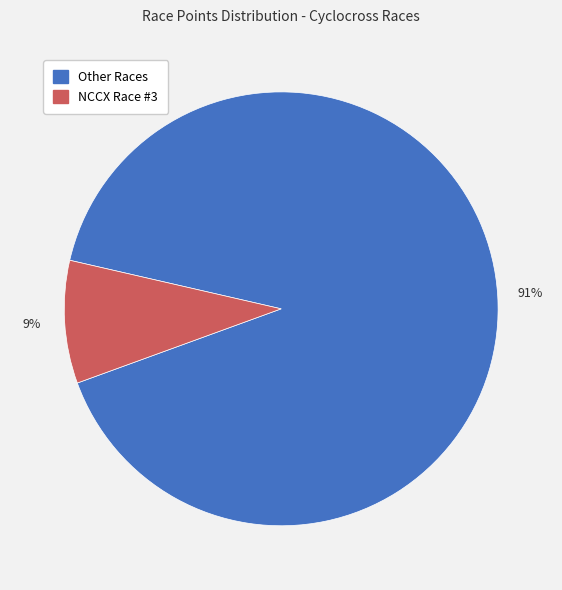

To the nearest percent, what is the average slice percentage?

50%